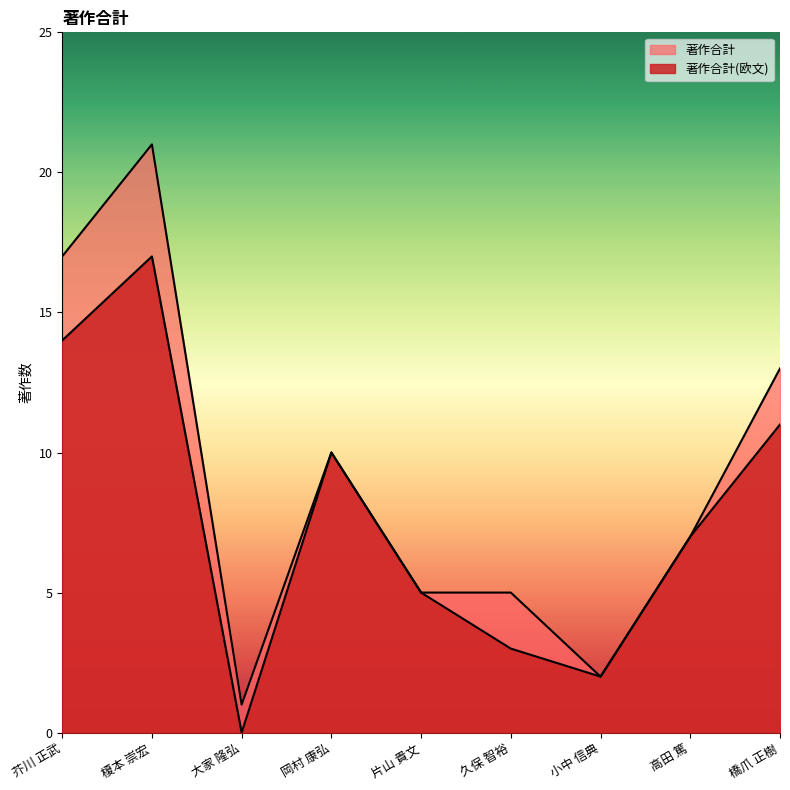

Reading left to right, list all the values displayed in this chart.

著作合計(欧文): 14	17	0	10	5	3	2	7	11
著作合計: 17	21	1	10	5	5	2	7	13